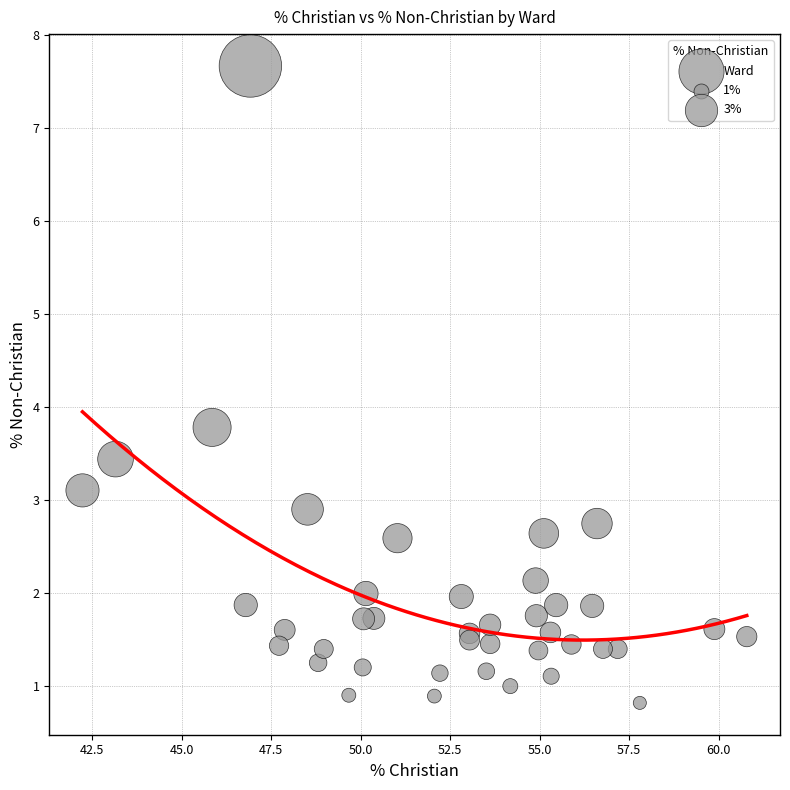

What Y value in the scatter plot is closest to 4?

3.8